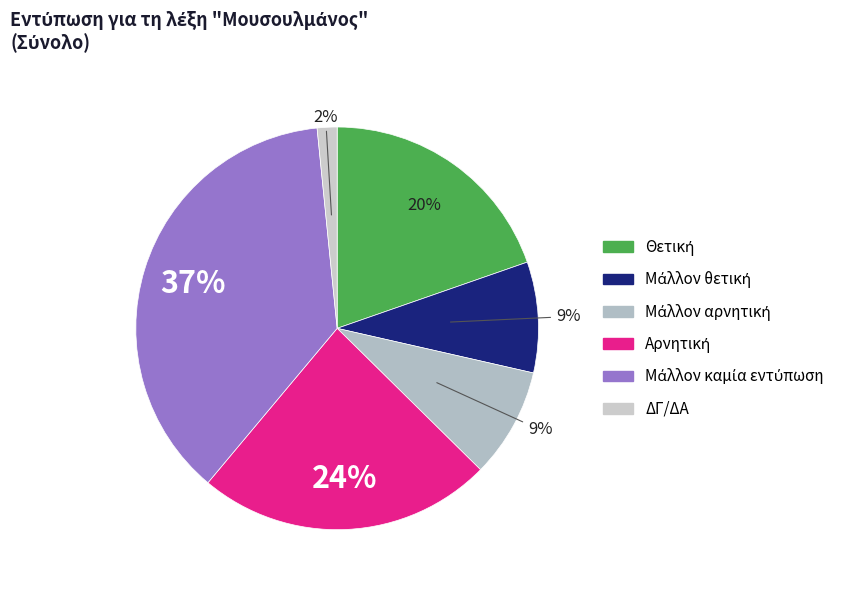

True or false: Μάλλον αρνητική accounts for 9% of the total.

True